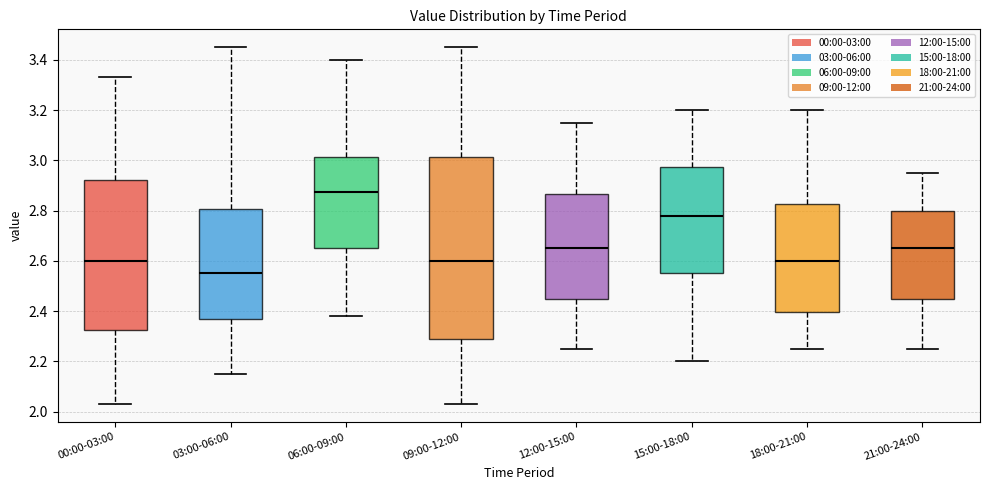

Where is the upper edge of the box for 21:00-24:00 on the y-axis? The values are not printed on the chart, so give them approximately, as read against the axis.

2.80